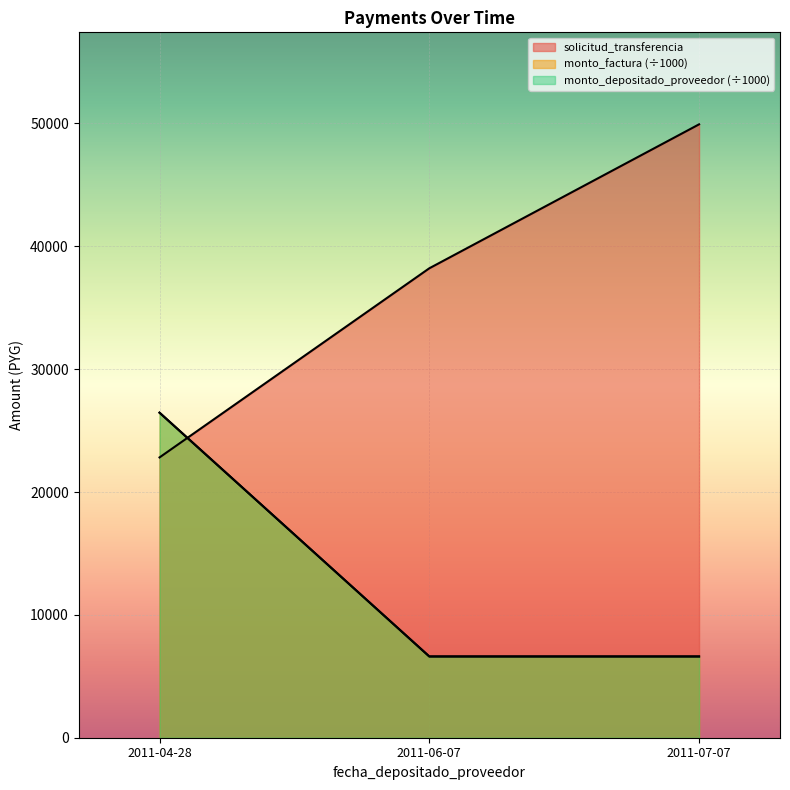

What is the label of the 3rd point from the left?

2011-07-07